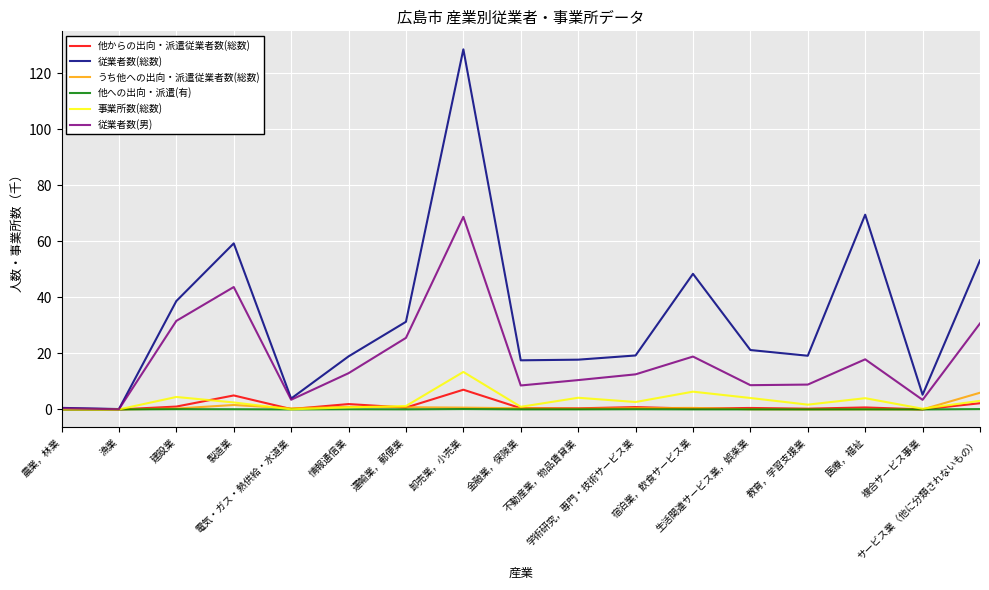

What is the maximum value for 従業者数(男)?

68.7